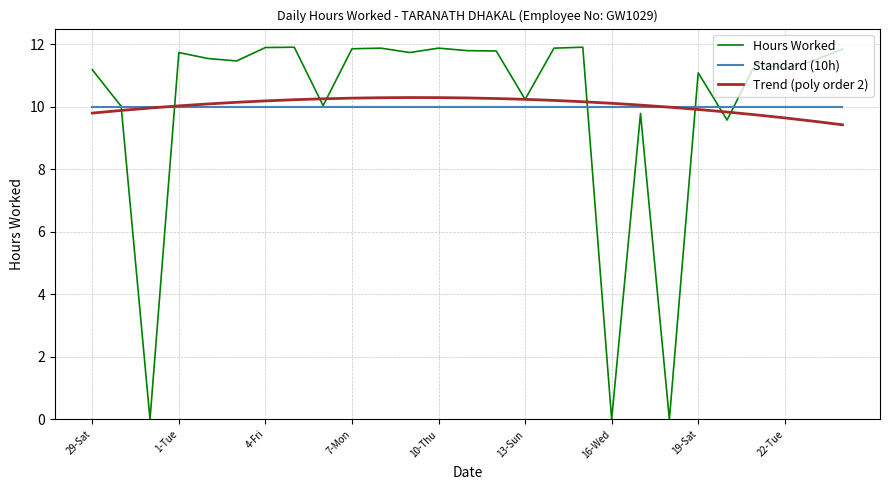

What is the maximum value for Standard (10h)?

10.0